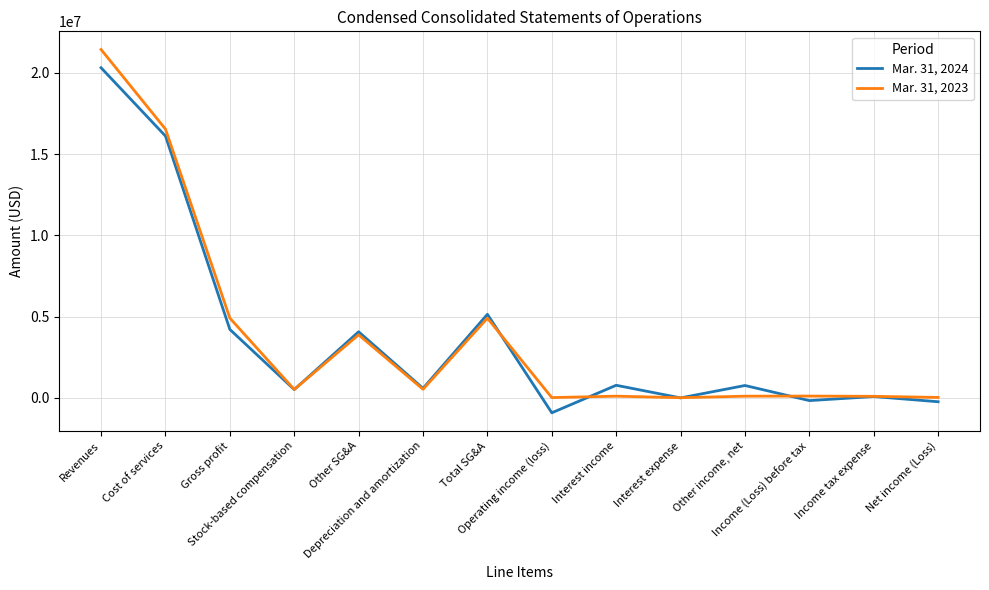

Does the chart display data point markers on the line(s)?

No